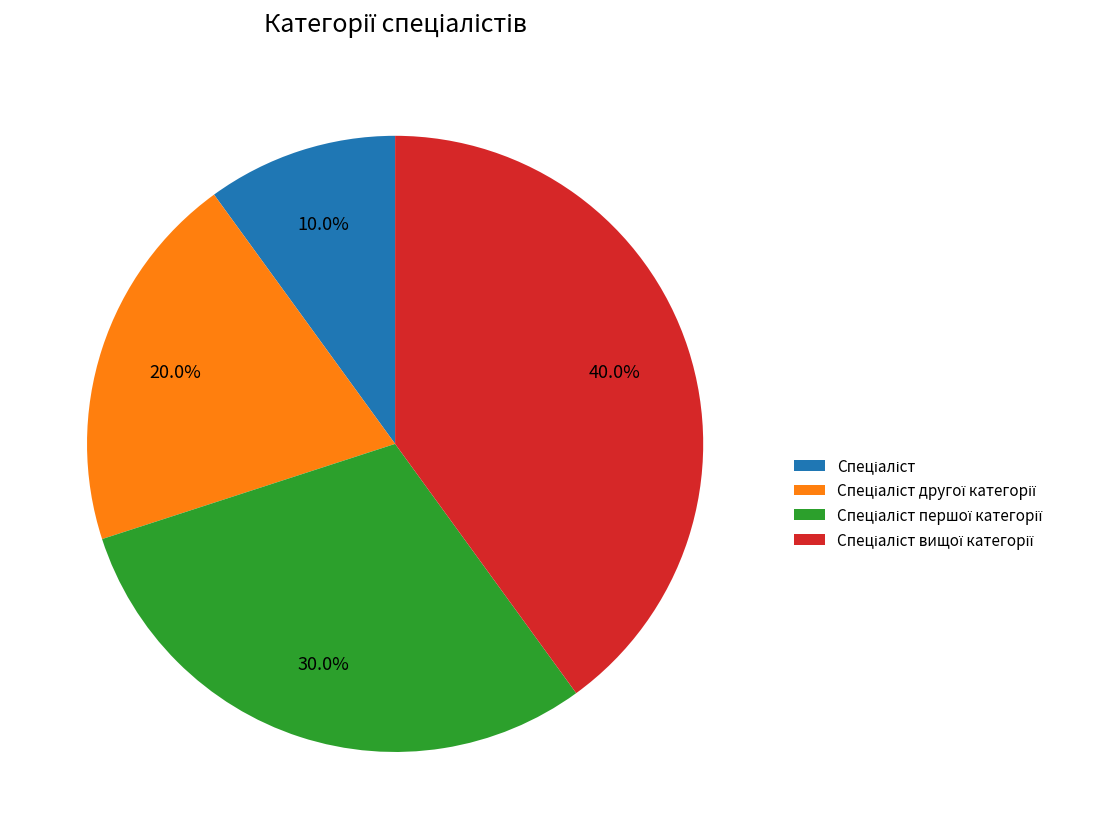

Is there a majority slice in this chart?

No